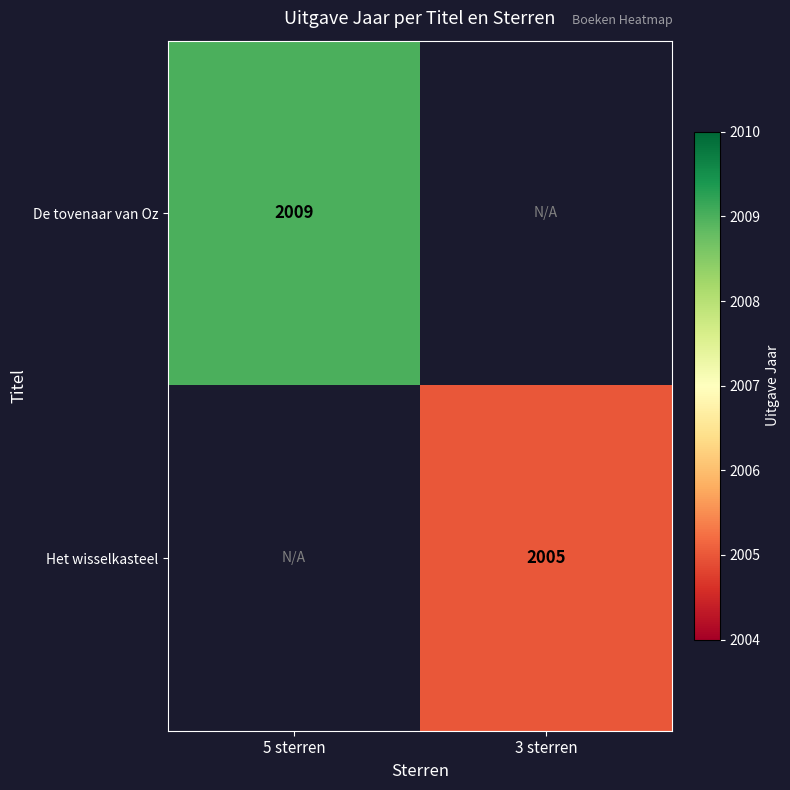

Is it true that De tovenaar van Oz equals 2009 at 5 sterren?

True